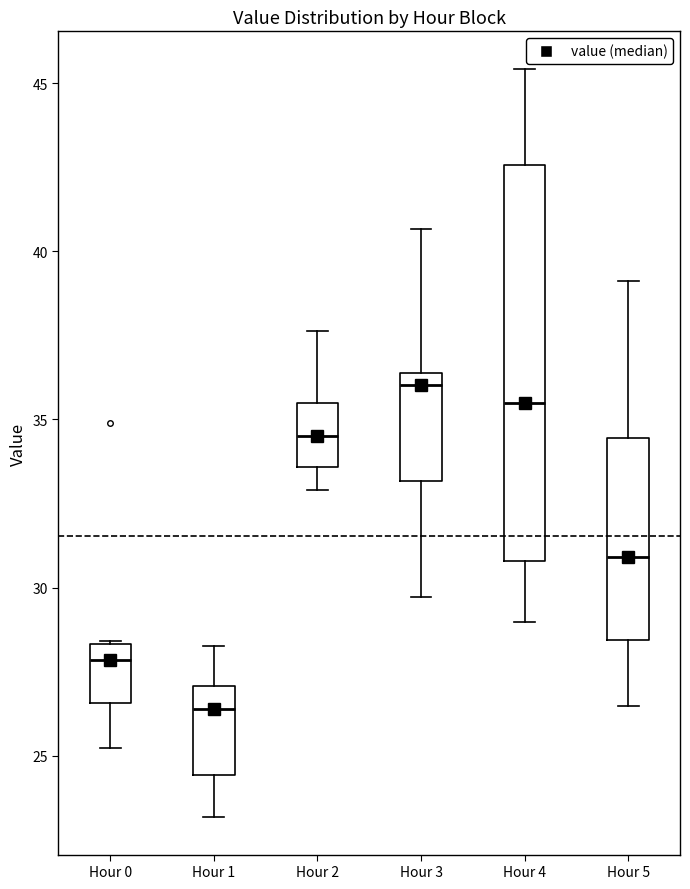

Where is the lower edge of the box for Hour 2 on the y-axis? The values are not printed on the chart, so give them approximately, as read against the axis.

33.5